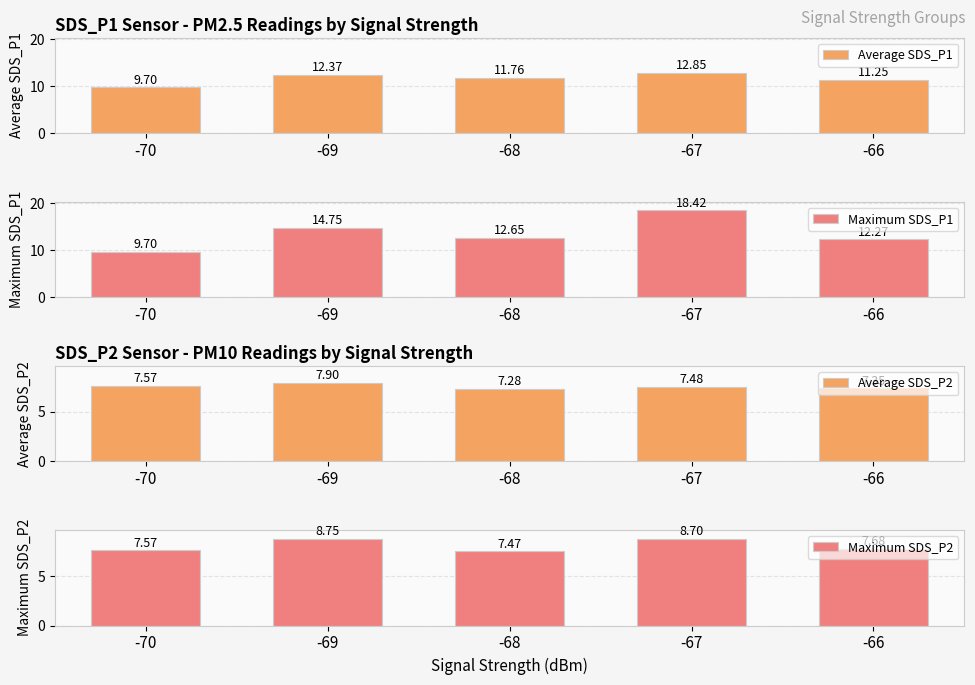

What is the spread (max minus min) of values at -70?

2.1